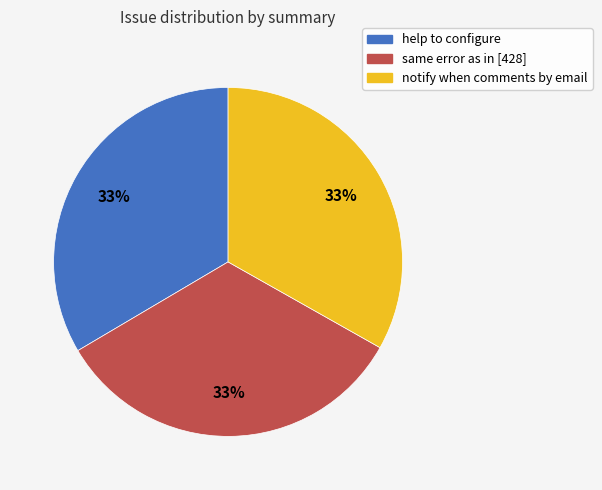

Count the number of slices in the pie.

3